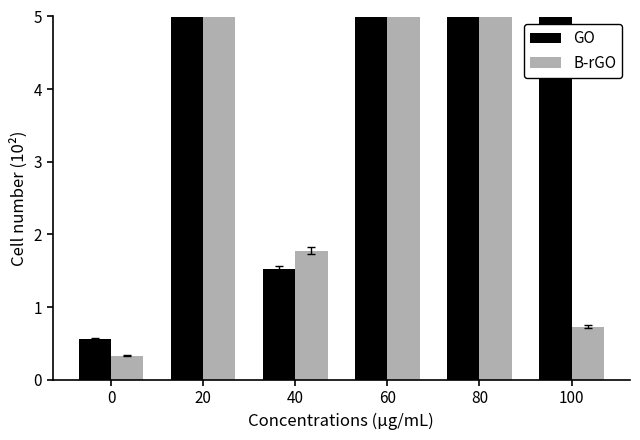

Where is B-rGO nearest to the value 124?

60